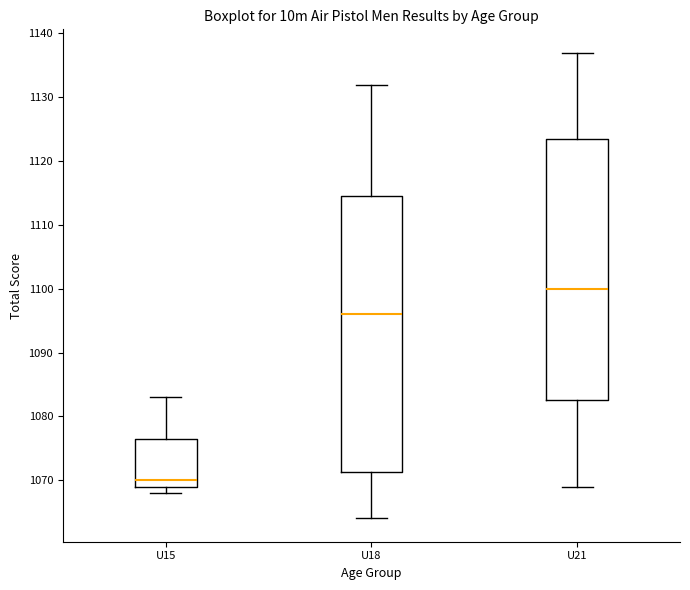

Which box is the tallest, from its lower edge to its upper edge?

U18